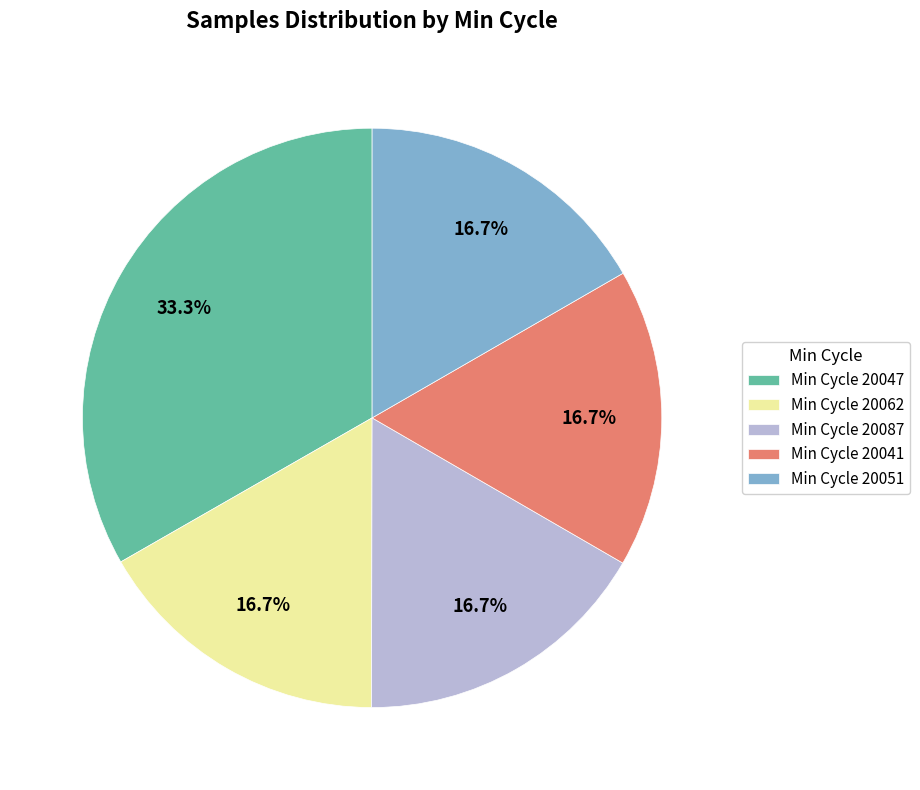

What is the ratio of the value at Min Cycle 20062 to the value at Min Cycle 20087?

1.0